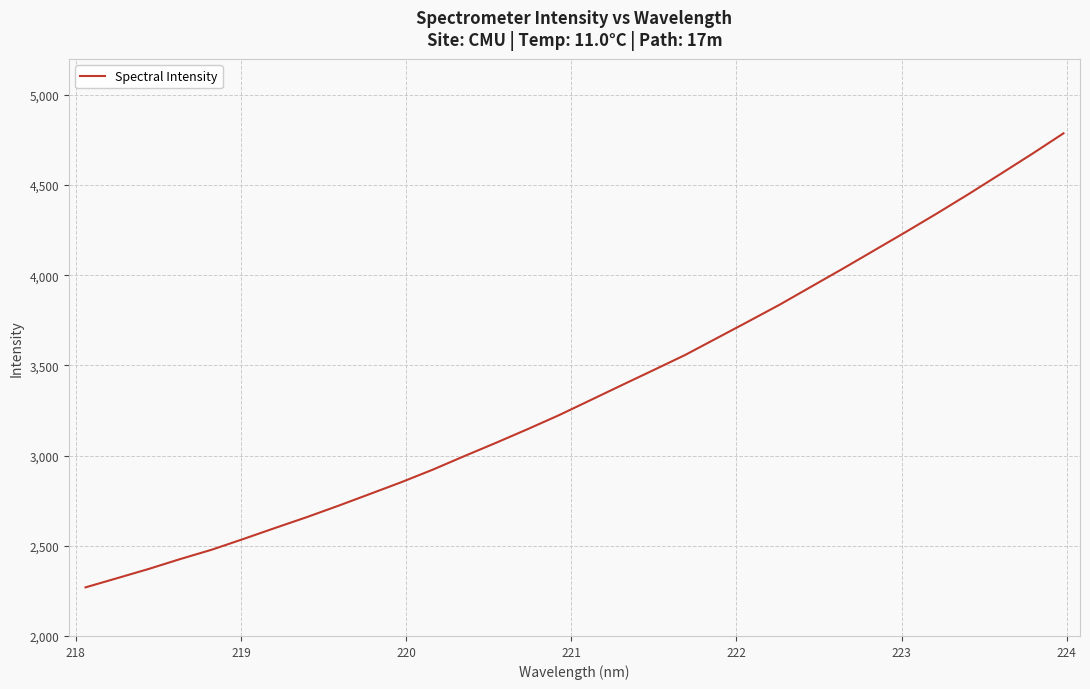

What is the minimum value shown in the chart?

2269.6